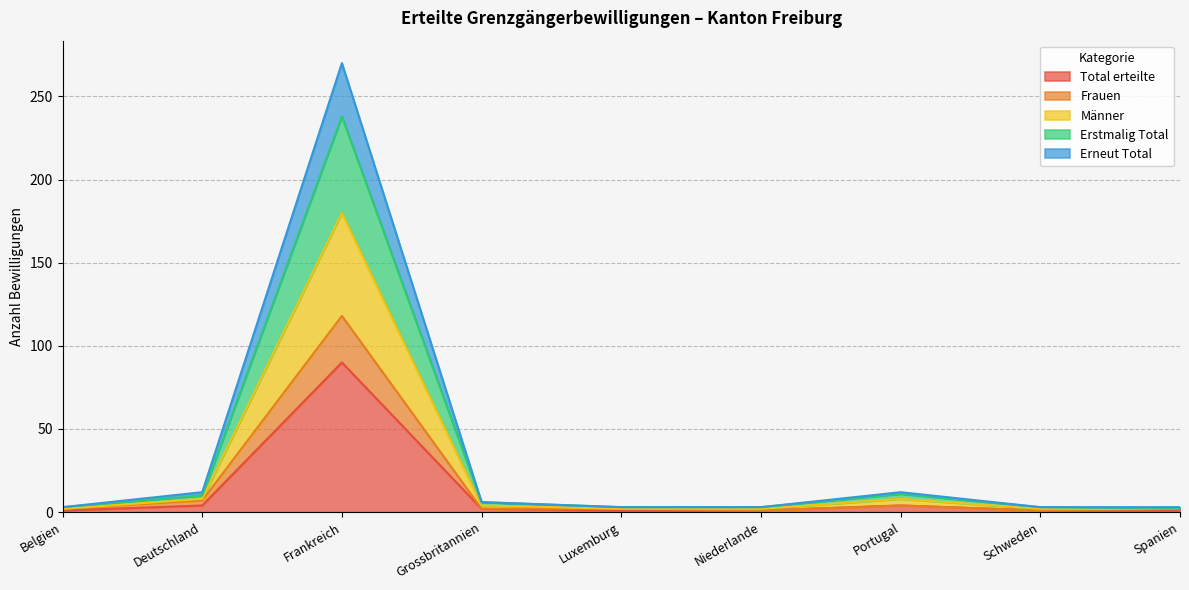

Where is the first local maximum for Total erteilte?

Frankreich